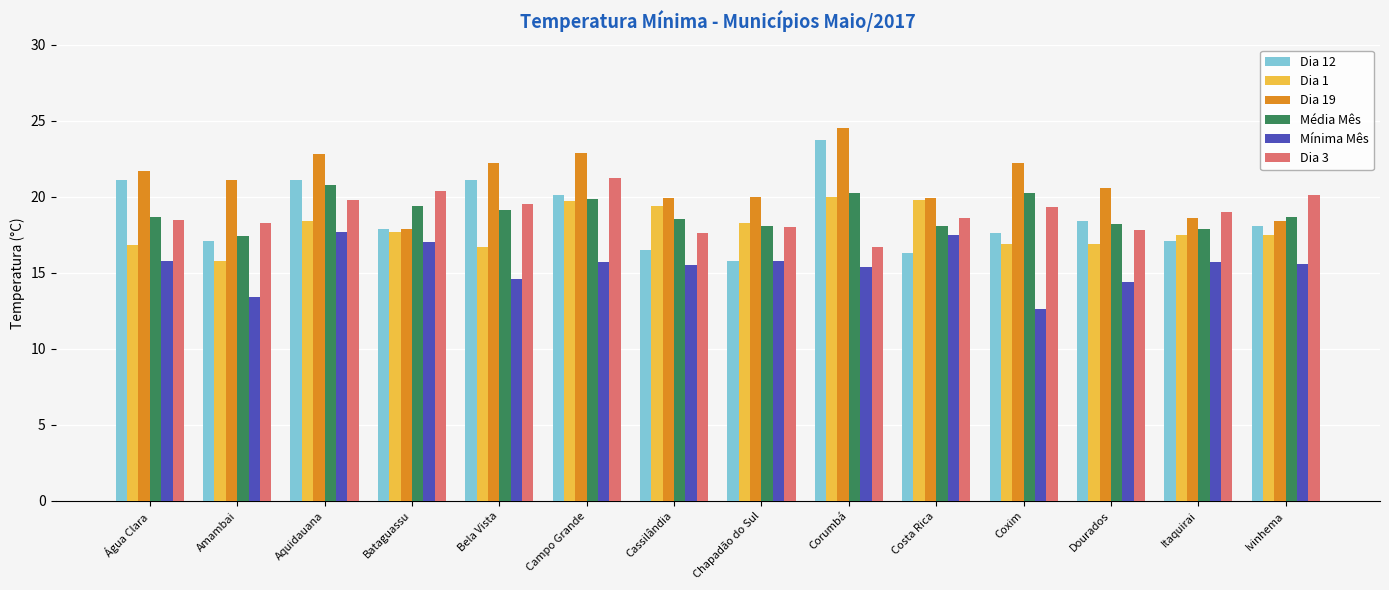

Which category has the lowest value in the Dia 3 series?

Corumbá